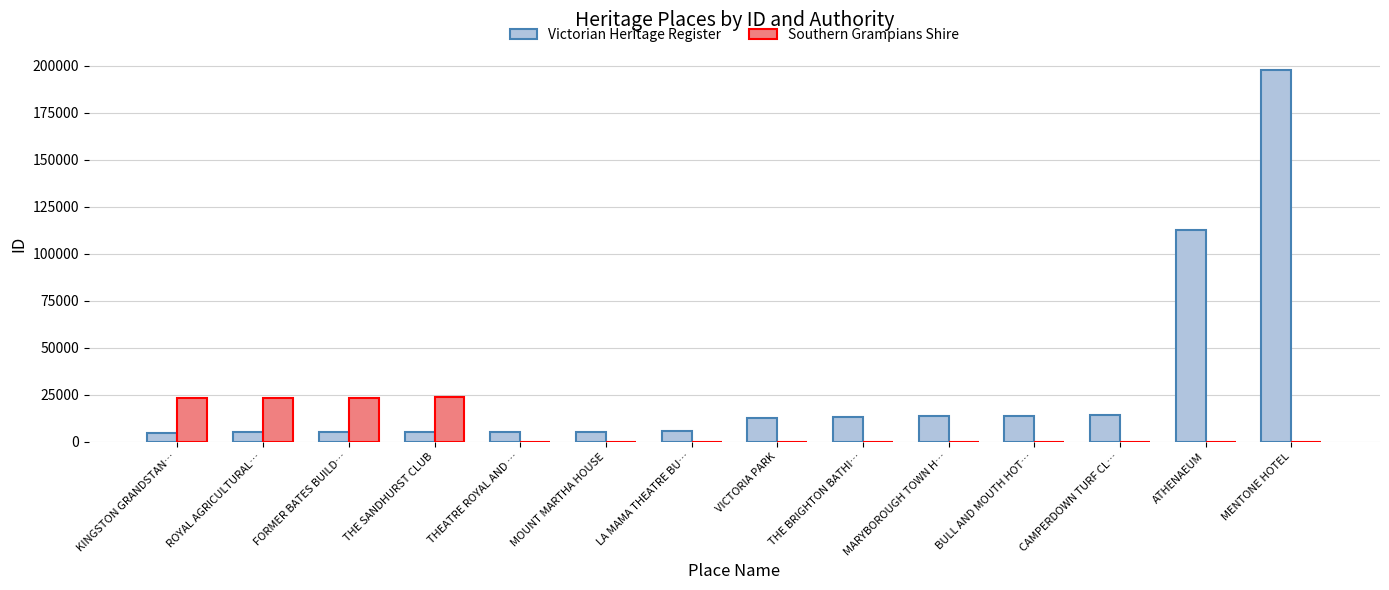

What is the average value of the Southern Grampians Shire series?

6667